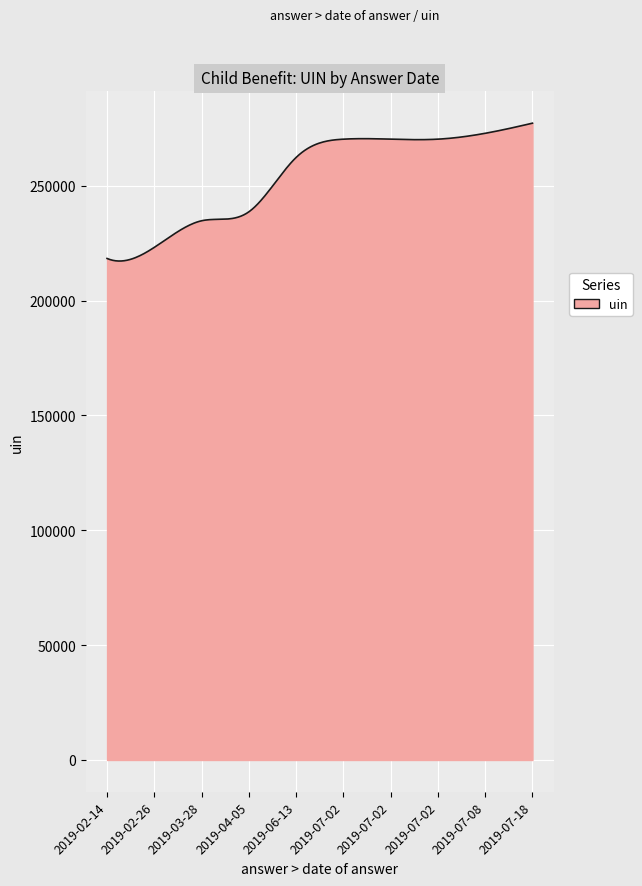

What is the greatest value displayed?

277264.0